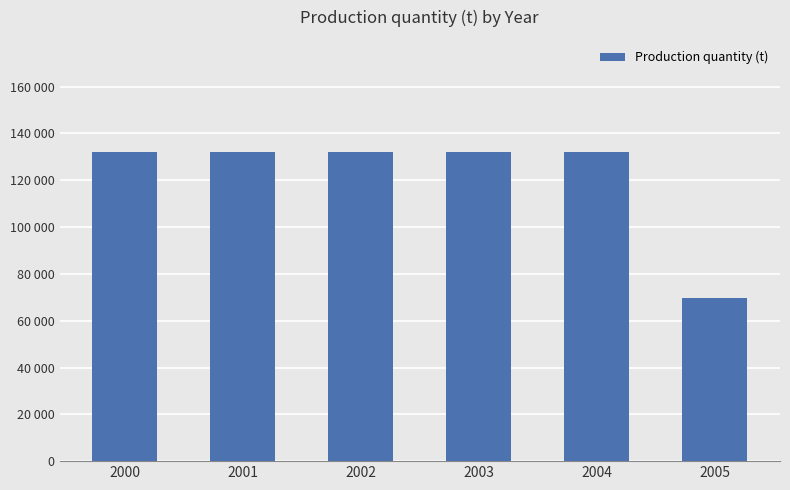

Does the chart contain any negative values?

No